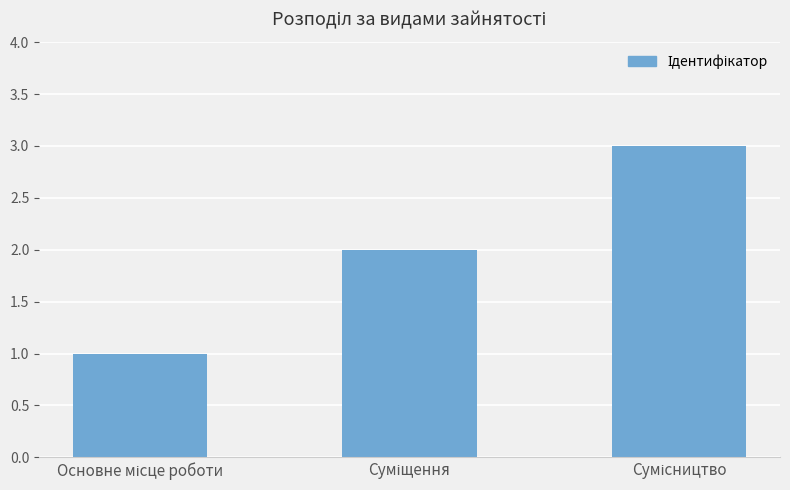

What is the maximum value shown in the chart?

3